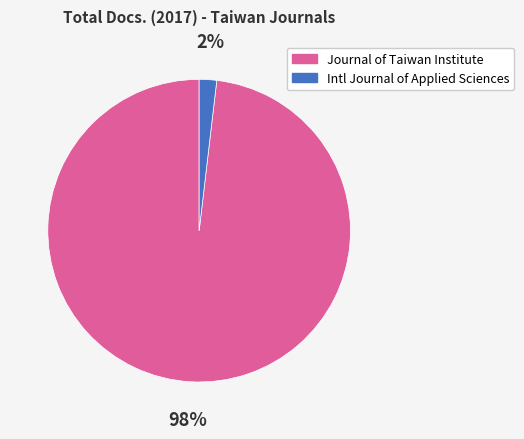

What percentage is the Journal of Taiwan Institute slice, to the nearest percent?

98%